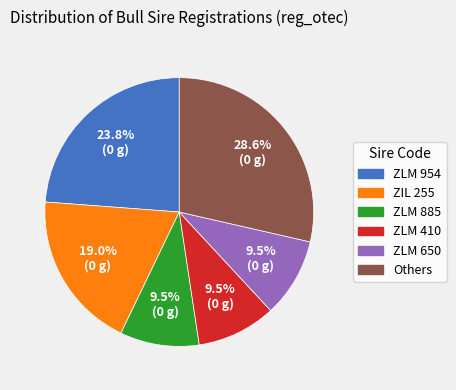

Count the number of slices in the pie.

6